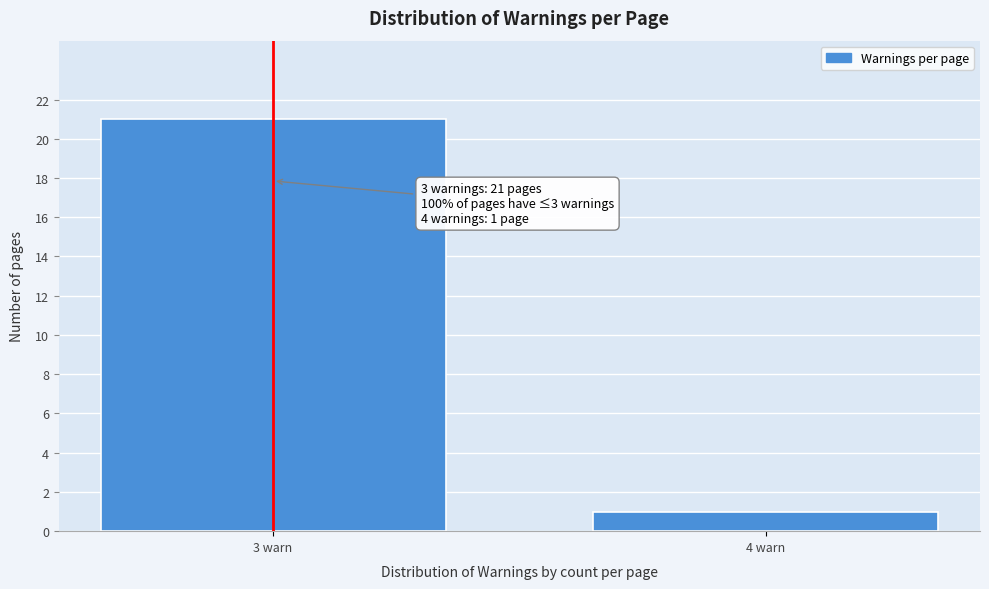

Reading left to right, extract all data points from this chart.

3 warn=21	4 warn=1